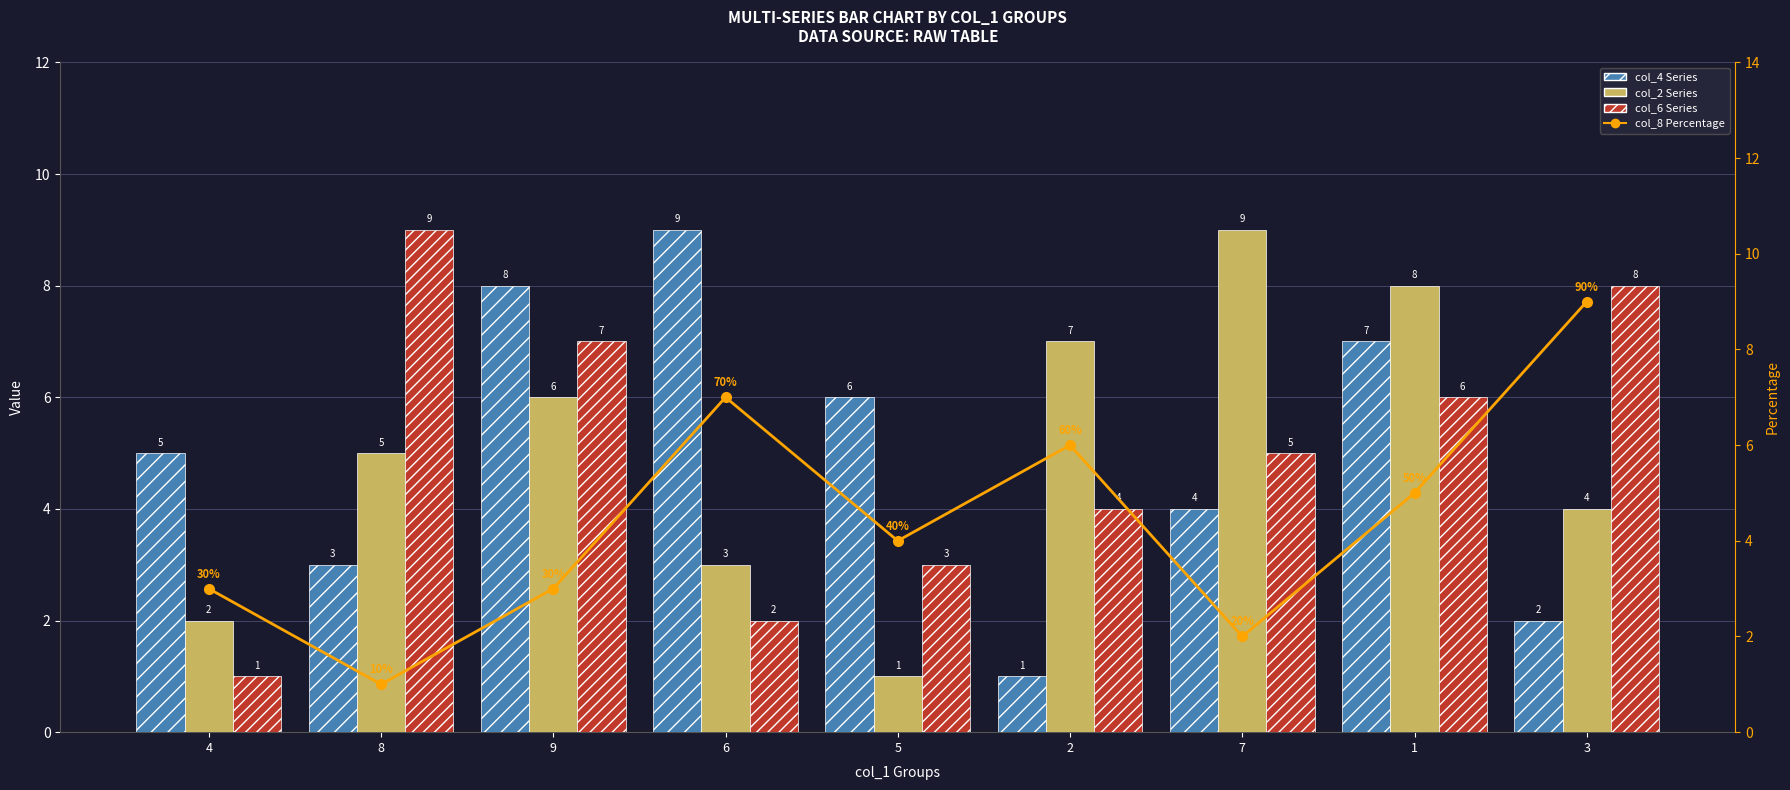

What is the value of the col_2 Series bar at the 6th from the left?

7